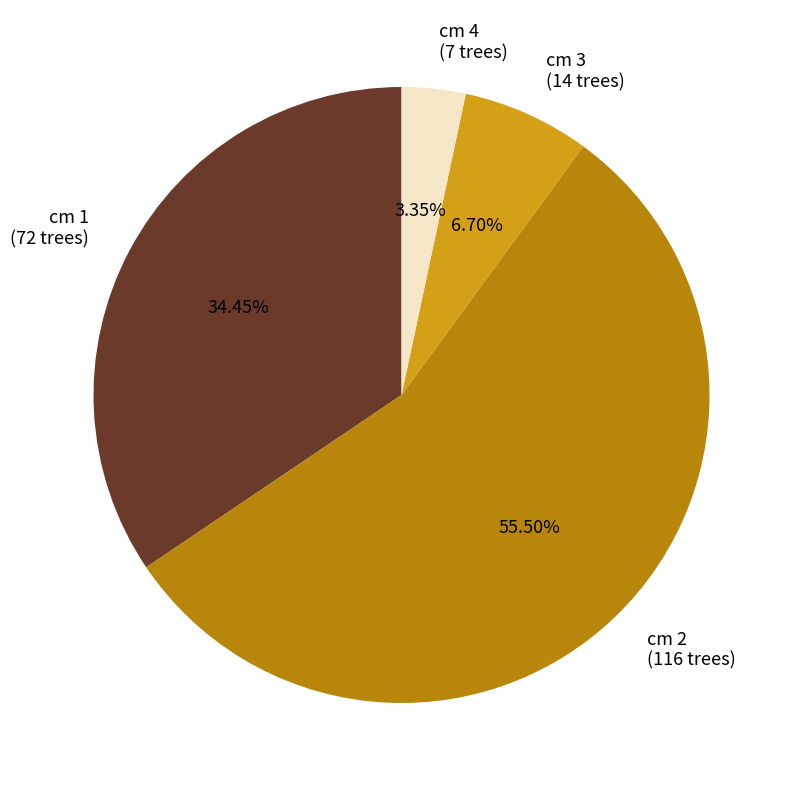

To the nearest percent, what is the difference between the cm 3 and cm 2 slice percentages?

49%